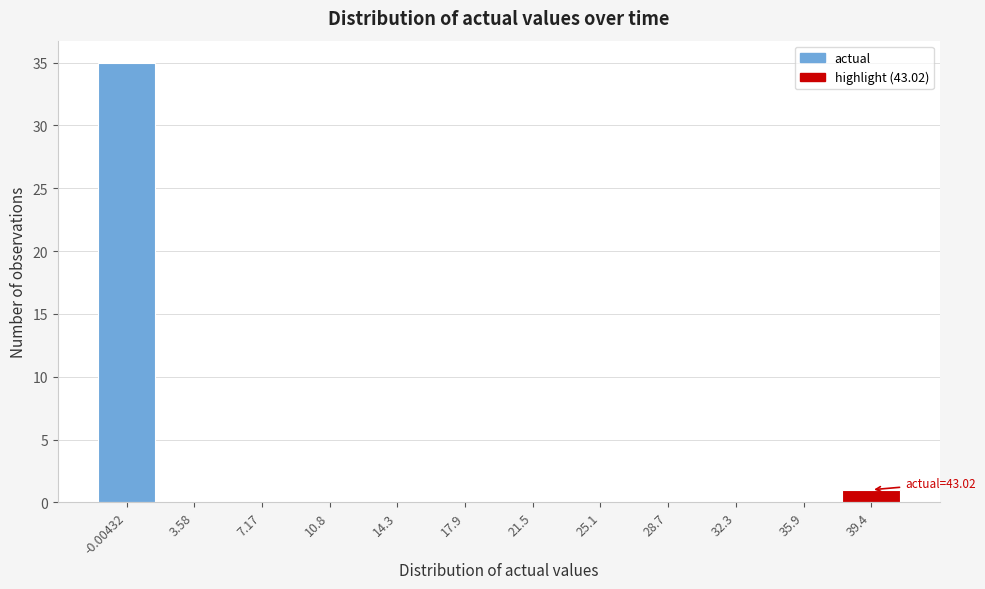

Reading left to right, extract all data points from this chart.

-0.00432=35	3.58=0	7.17=0	10.8=0	14.3=0	17.9=0	21.5=0	25.1=0	28.7=0	32.3=0	35.9=0	39.4=1